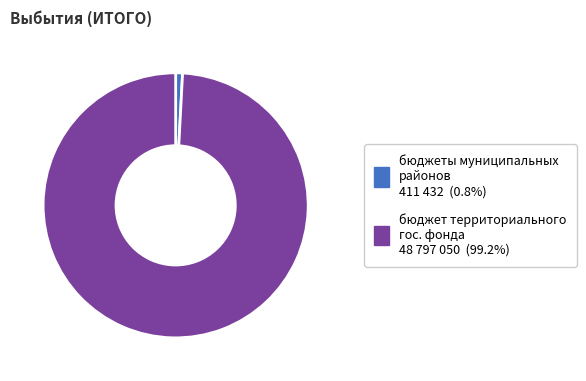

Is there any slice that represents more than half of the pie?

Yes